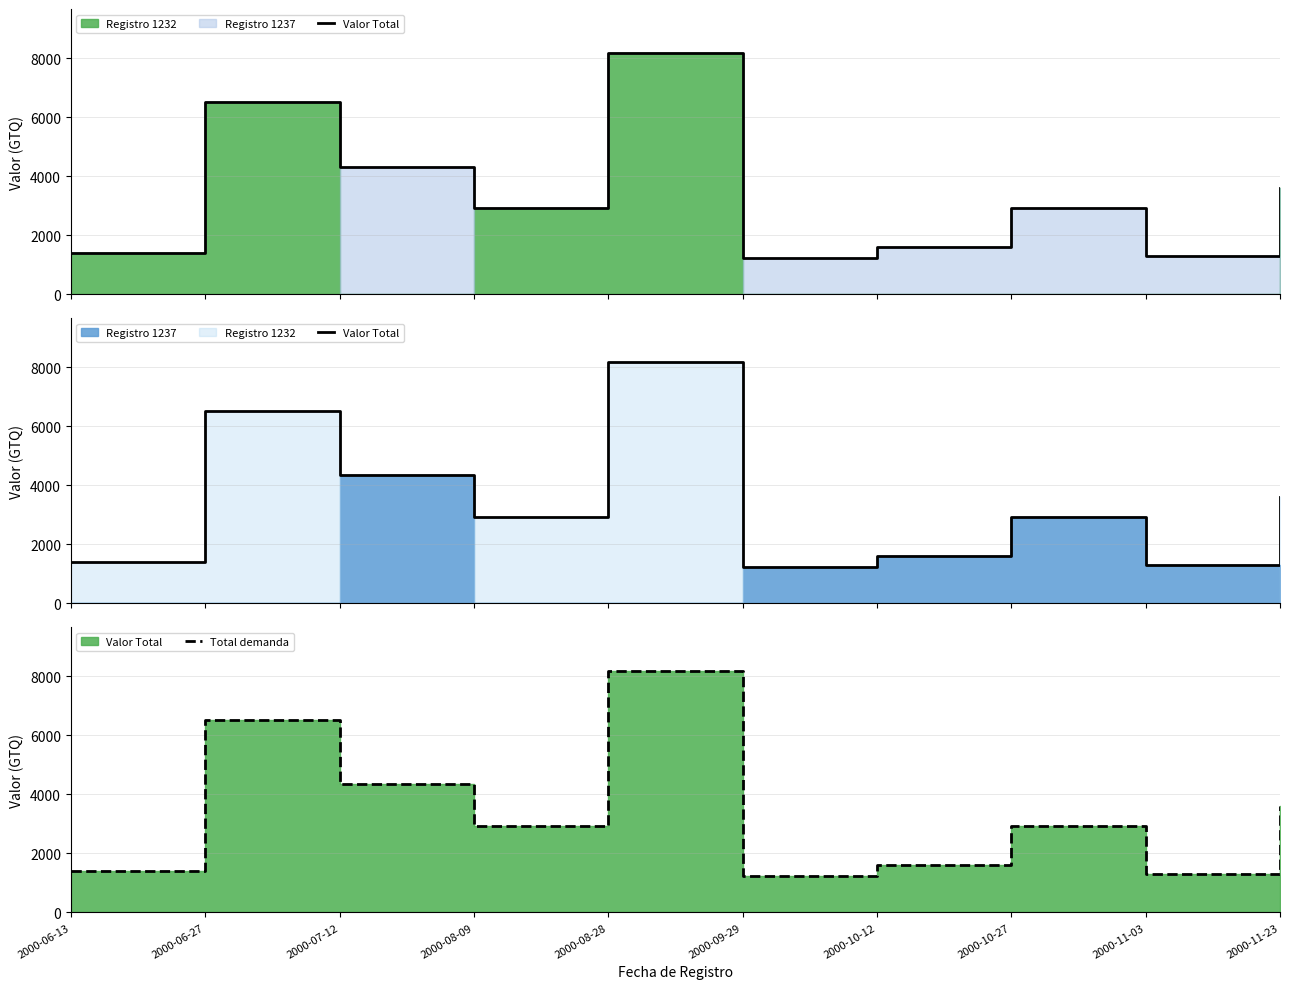

True or false: Valor Total and Total demanda intersect in this chart.

False